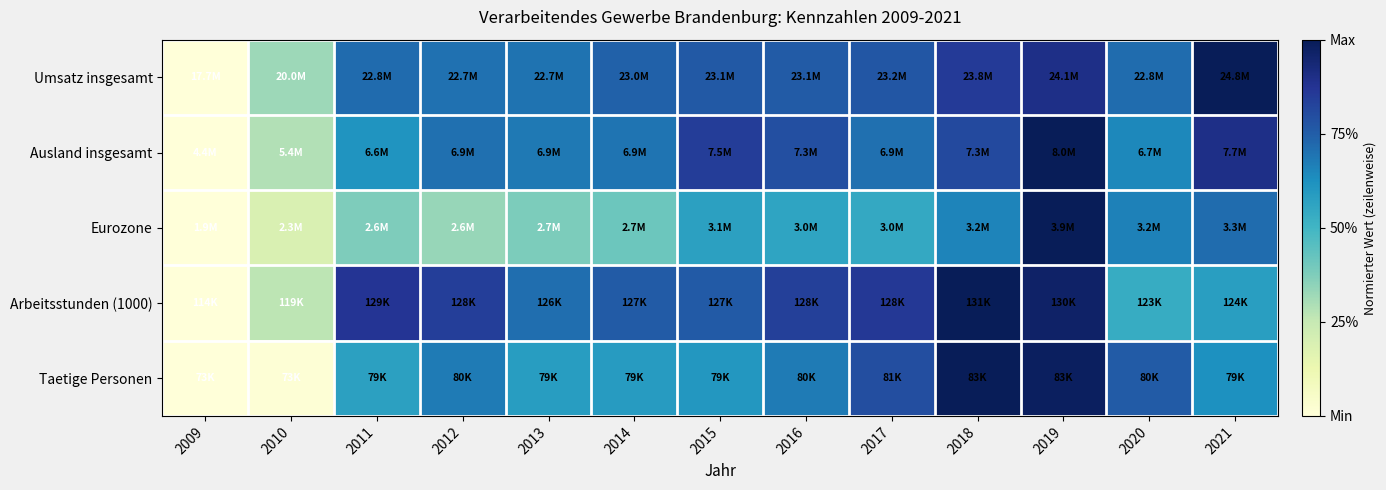

Count the number of categories in the chart.

13